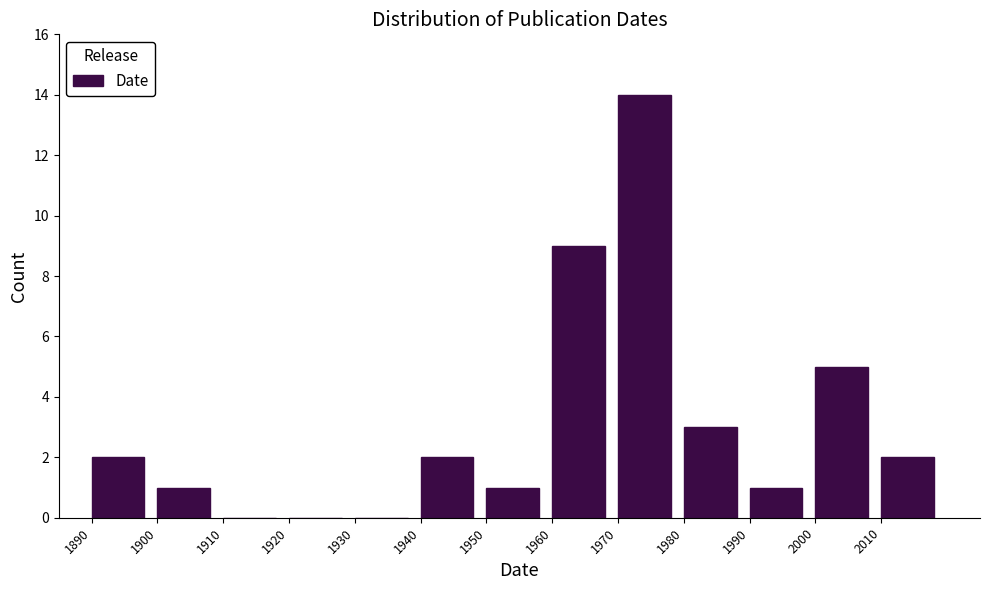

Reading left to right, list all the values displayed in this chart.

1890=2	1900=1	1910=0	1920=0	1930=0	1940=2	1950=1	1960=9	1970=14	1980=3	1990=1	2000=5	2010=2